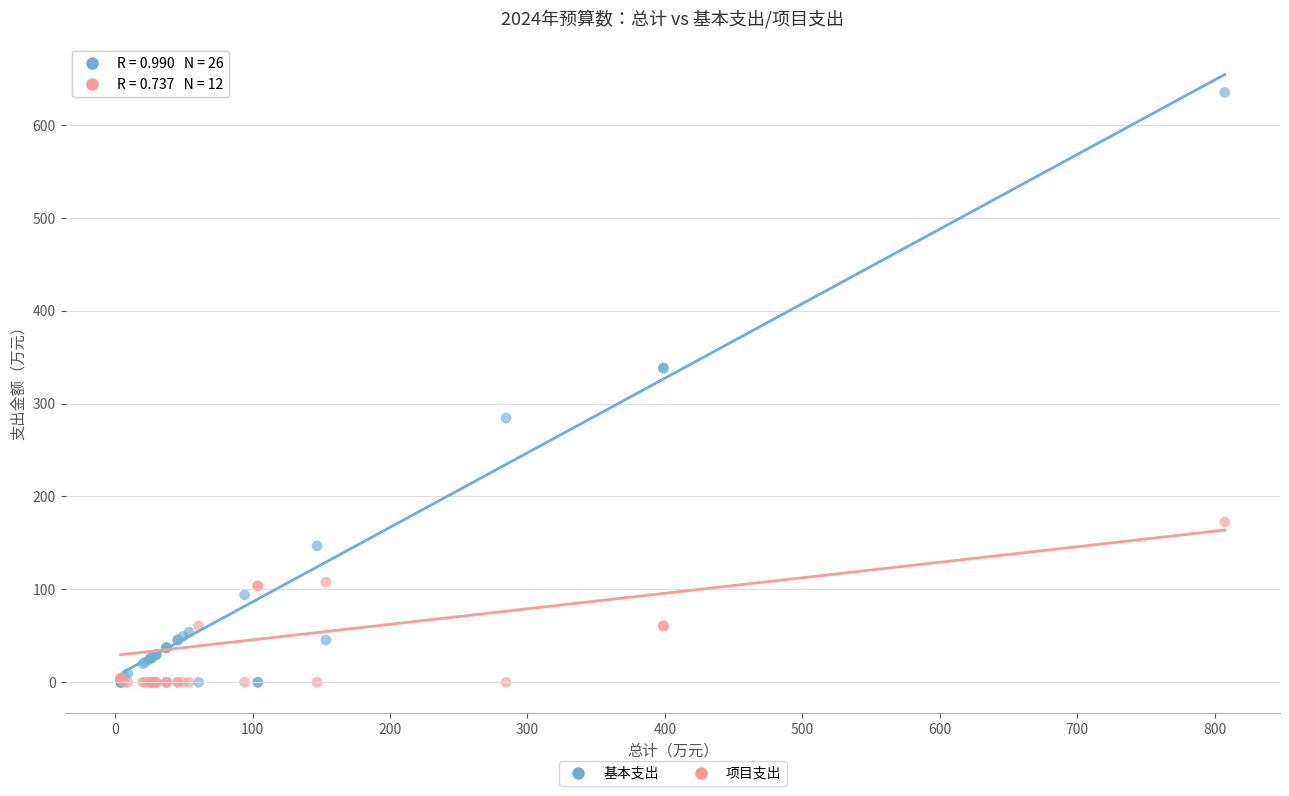

What are all the series names shown in the legend?

基本支出, 项目支出